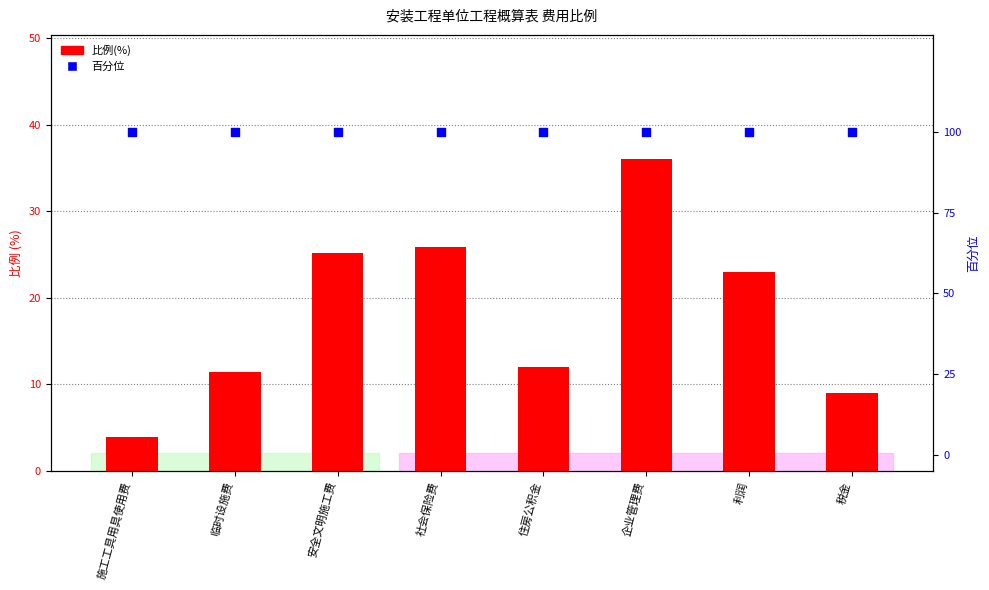

Which series has the largest Y range (max minus min)?

比例(%)